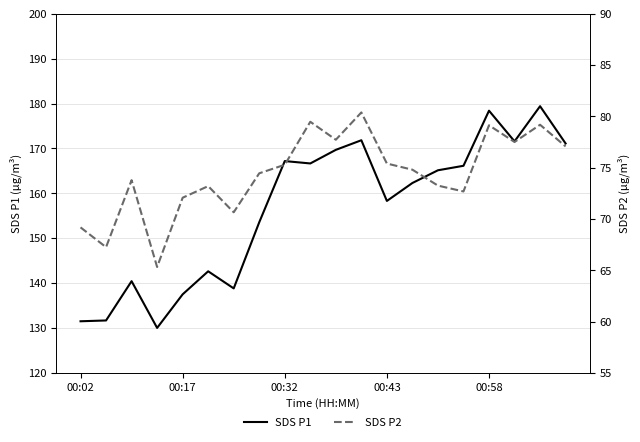

How many distinct data groups are displayed?

2